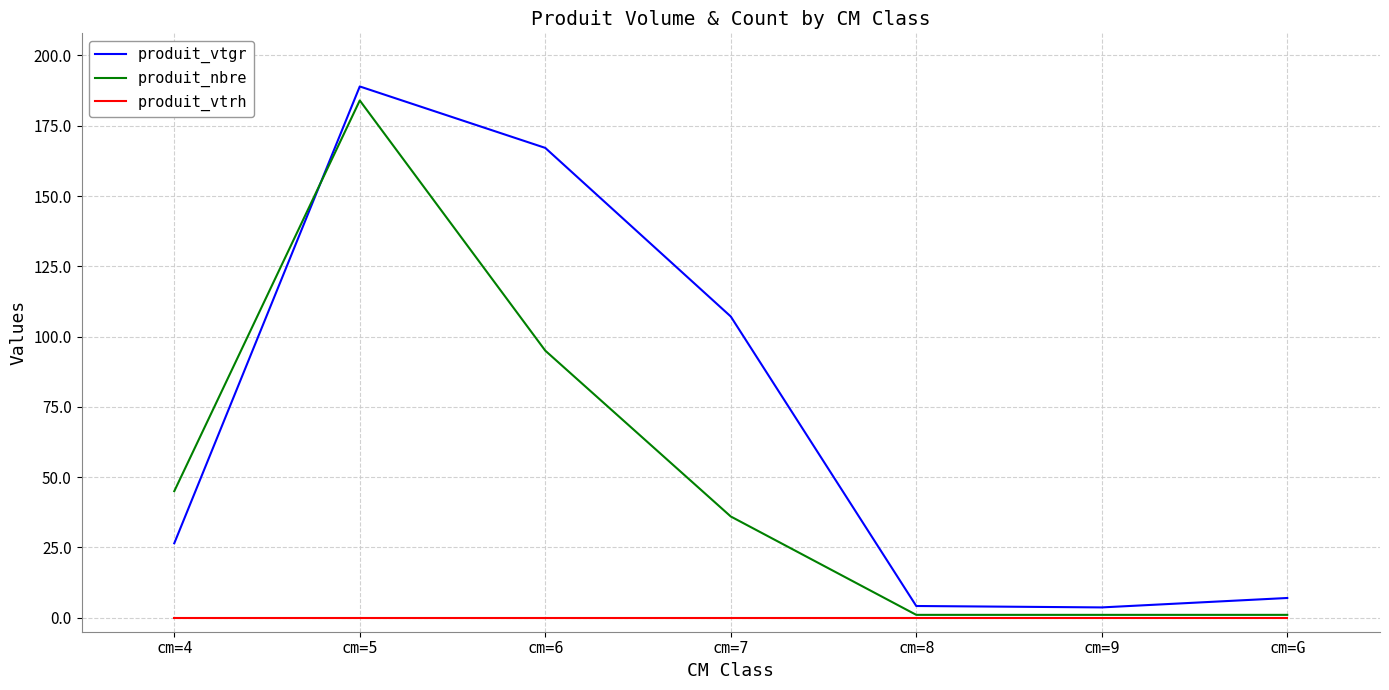

True or false: produit_vtgr and produit_vtrh intersect in this chart.

False